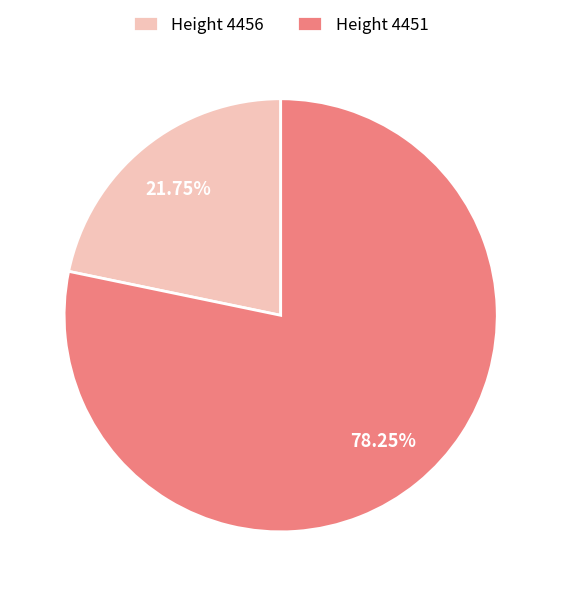

How many segments does this pie chart have?

2